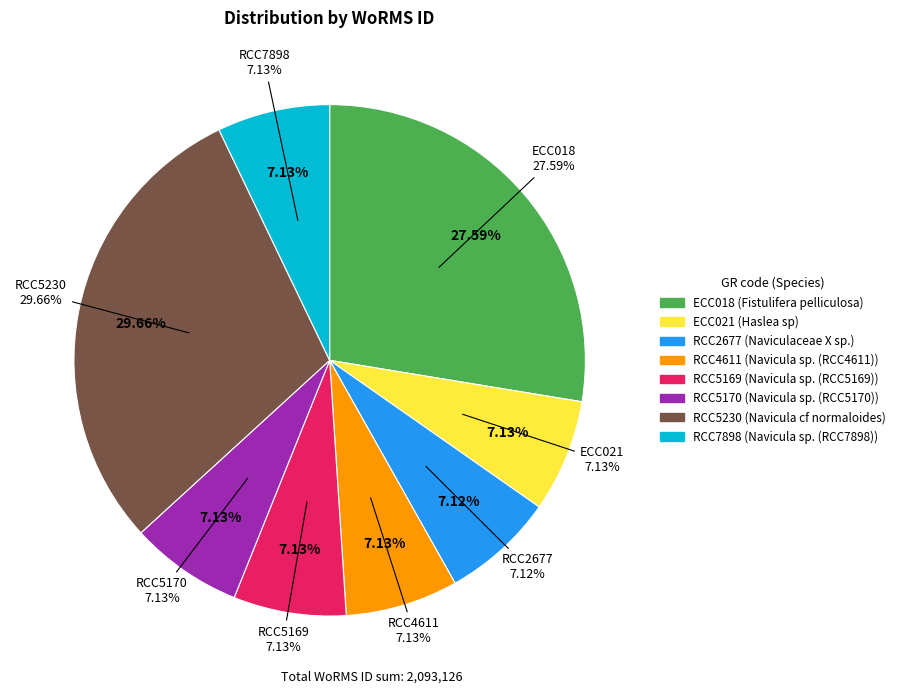

What percentage is the ECC021 slice, to the nearest percent?

7%